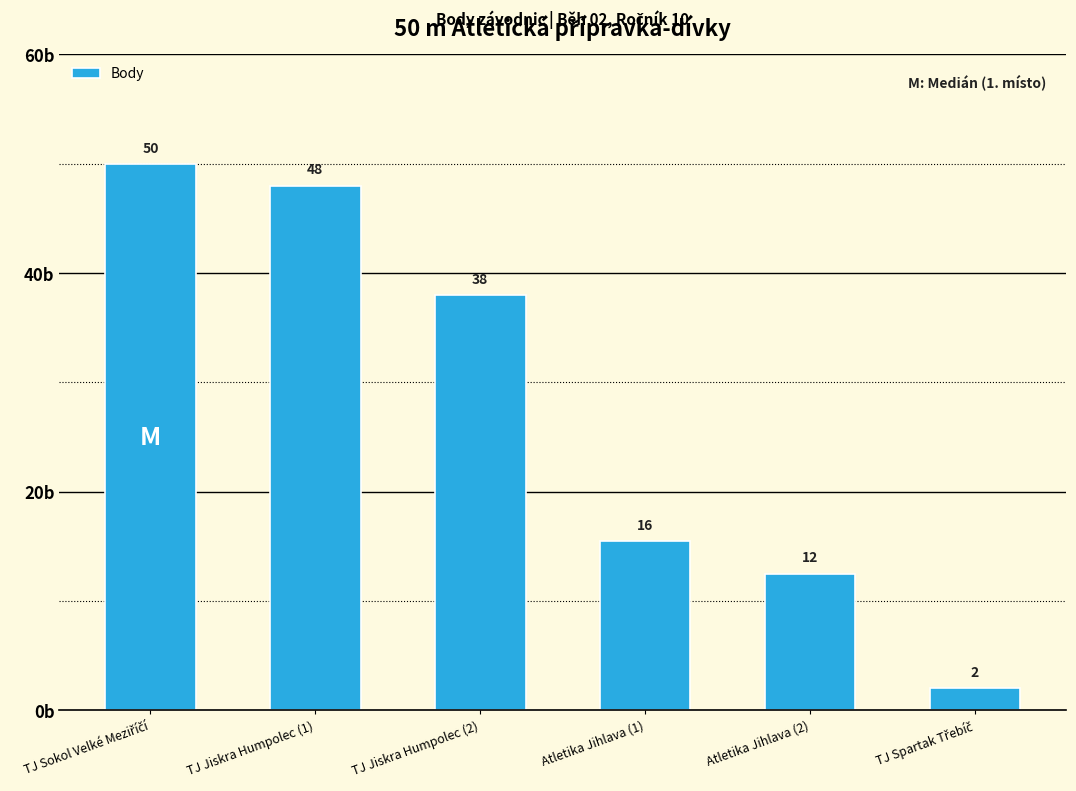

How many distinct data groups are displayed?

1